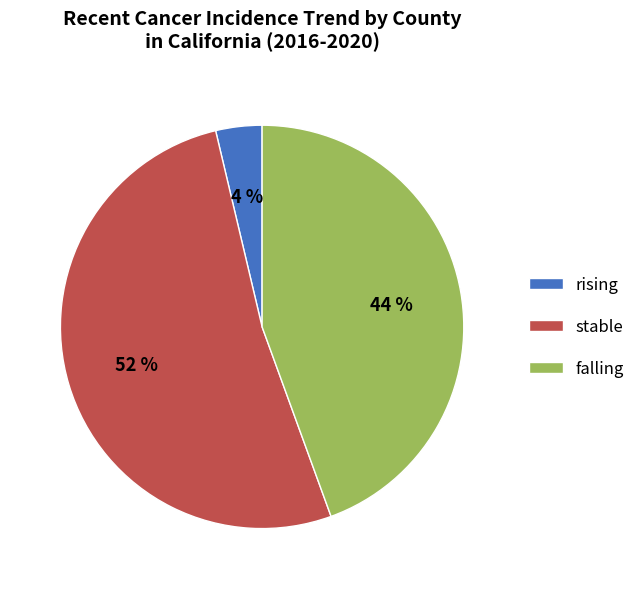

To the nearest percent, what is the combined percentage of falling and stable?

96%